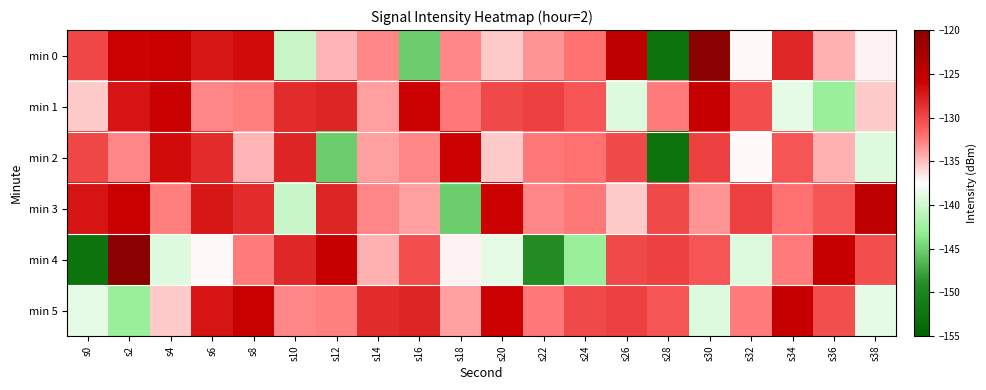

At which category is the sum across all series the highest?

s2